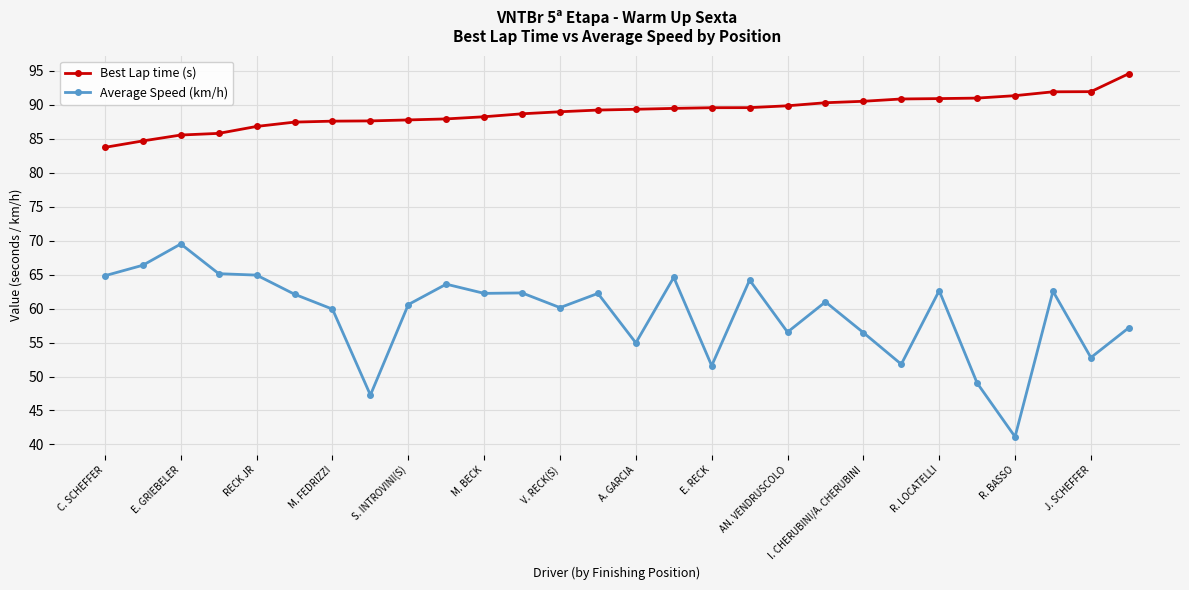

Which series has the widest spread of values?

Average Speed (km/h)